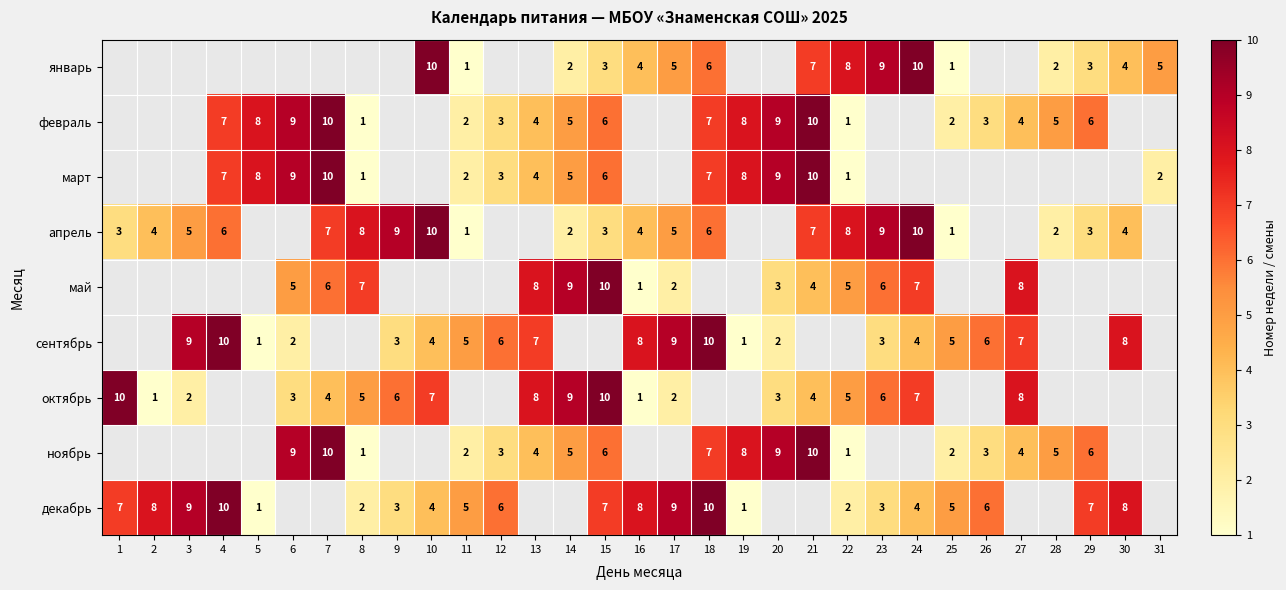

Is it true that декабрь equals 10.7 at 15?

False